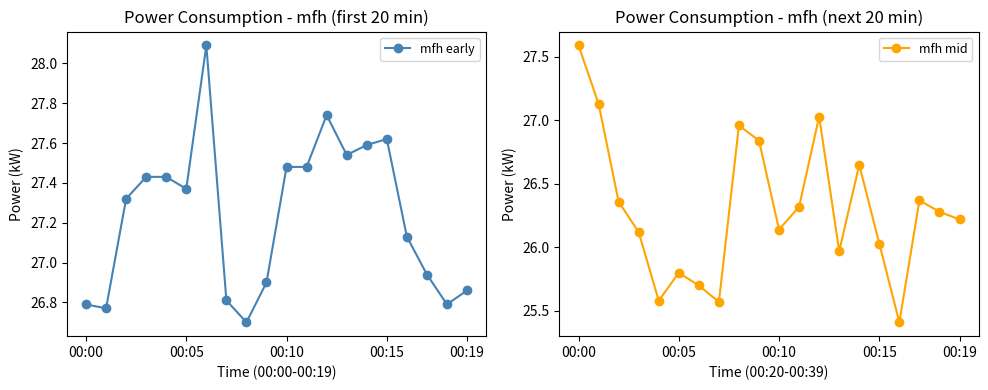

Which category has the lowest value across all series?

16